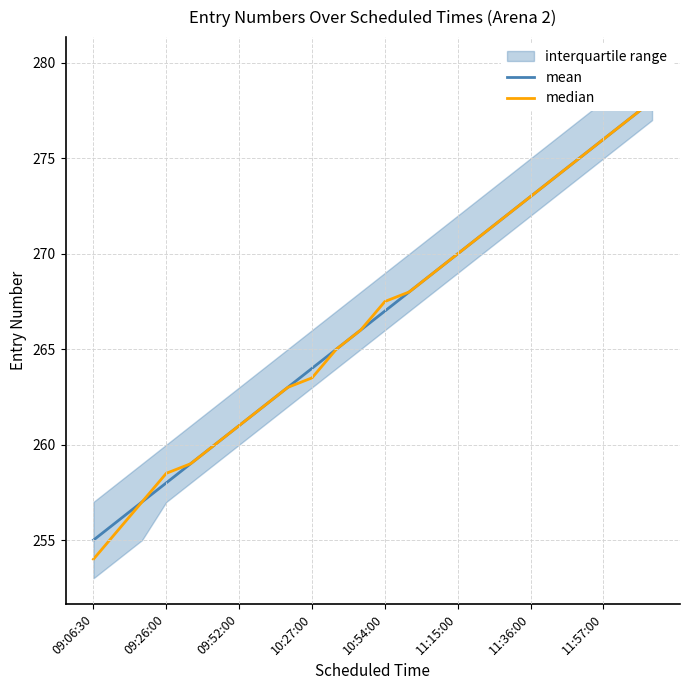

Is the value of median at 14 greater than the value of mean at 17?

No